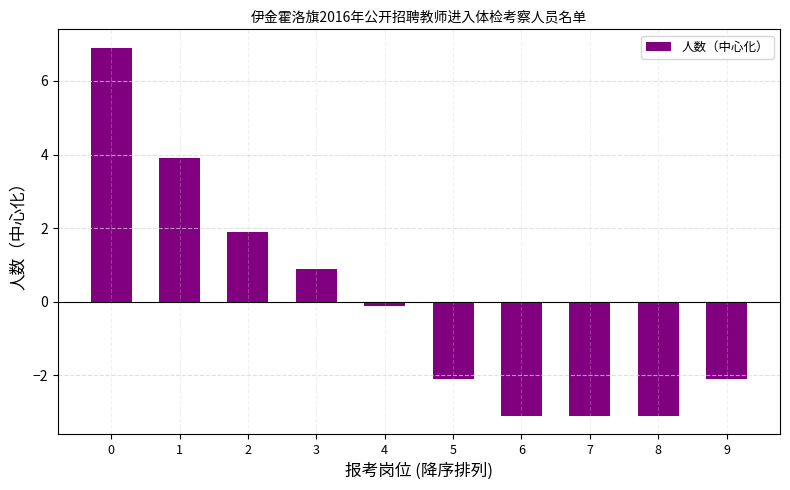

What is the value of the 7th bar from the left?

-3.1